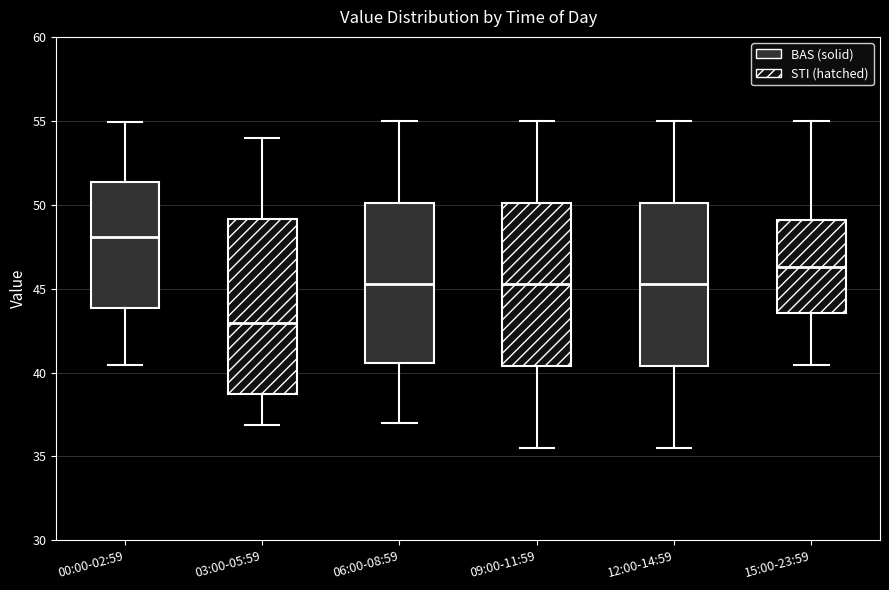

Which box's median line is the highest?

00:00-02:59